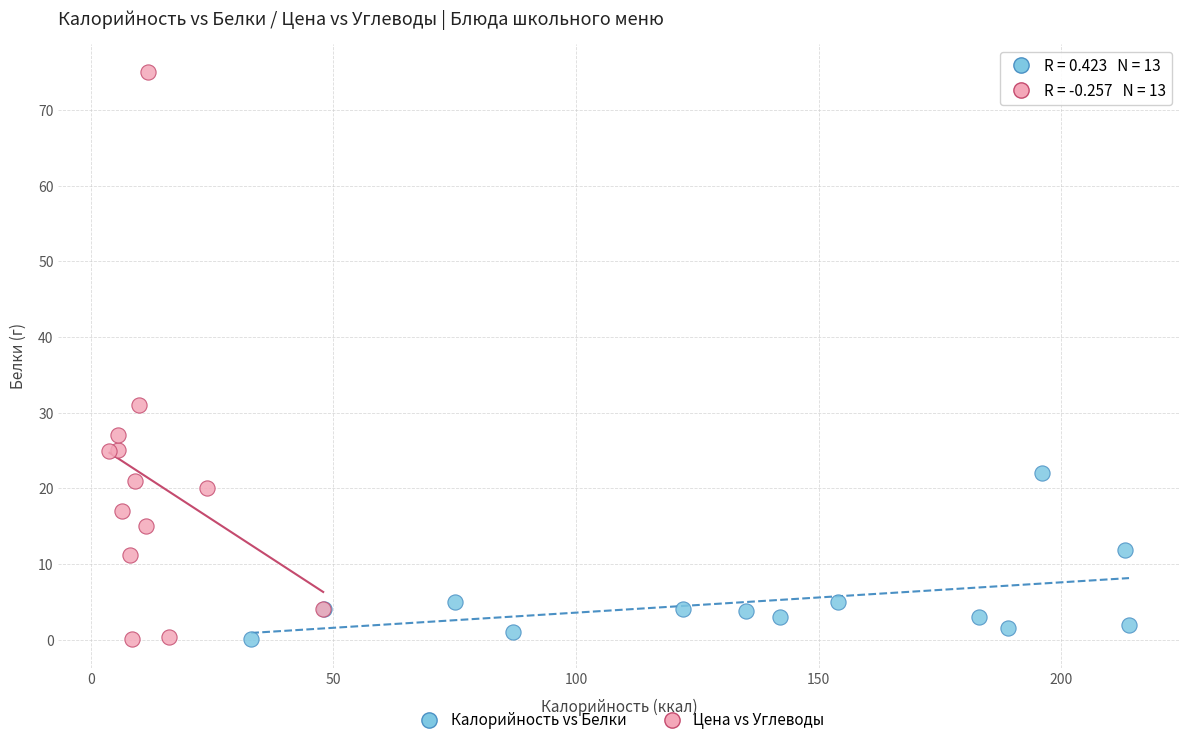

Which series contains the highest Y value?

Цена vs Углеводы